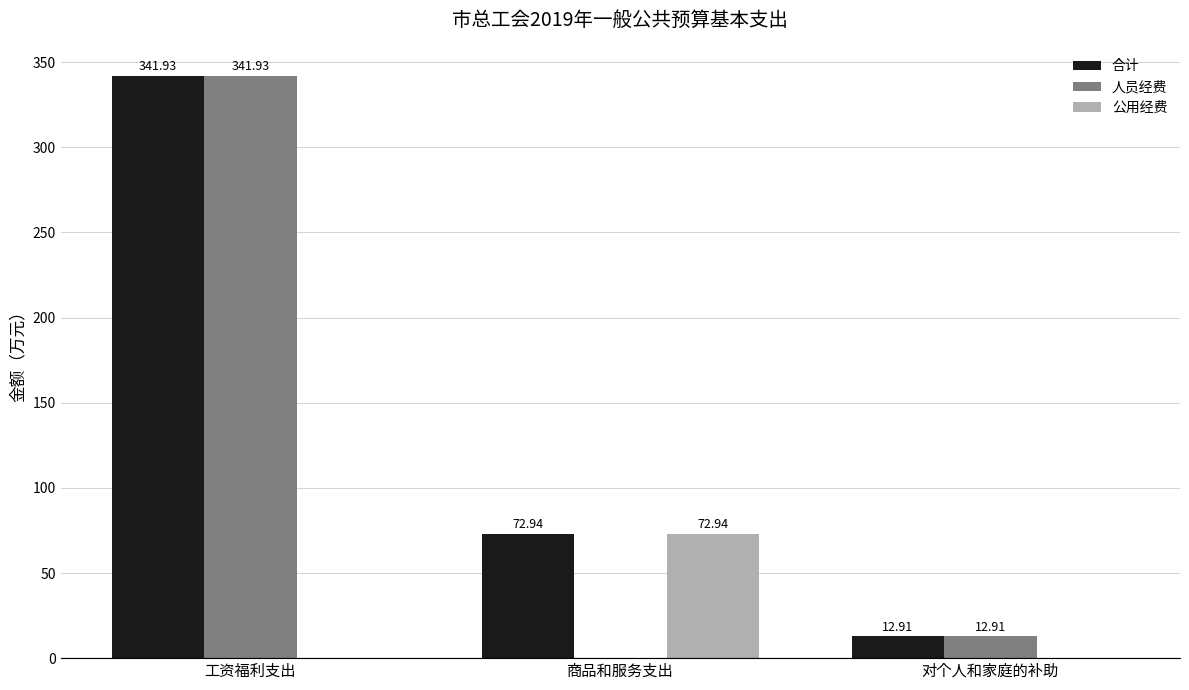

Where is 合计 nearest to the value 177?

商品和服务支出